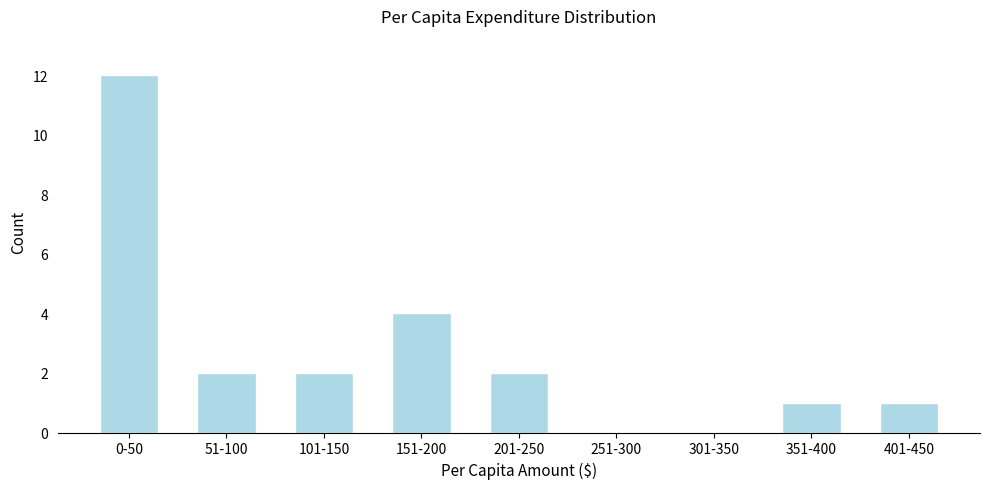

Reading left to right, what are all the values shown in this chart?

0-50=12	51-100=2	101-150=2	151-200=4	201-250=2	251-300=0	301-350=0	351-400=1	401-450=1